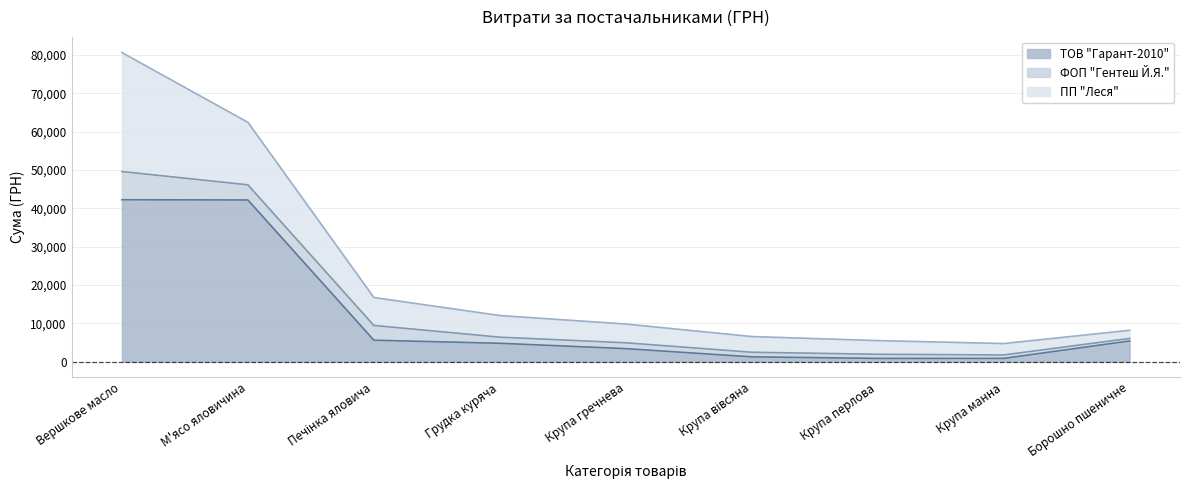

Rank the series at Грудка куряча from highest to lowest value.

ПП "Леся", ТОВ "Гарант-2010", ФОП "Гентеш Й.Я."